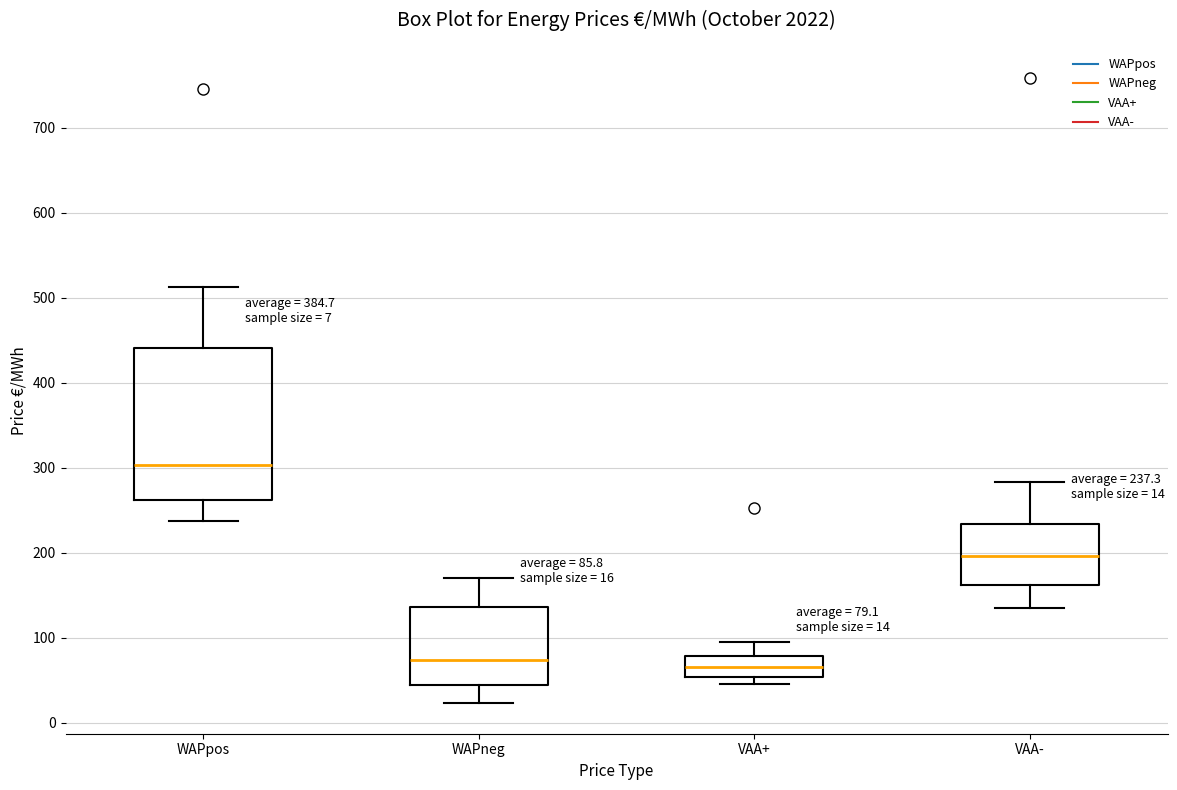

Which box is the tallest, from its lower edge to its upper edge?

WAPpos